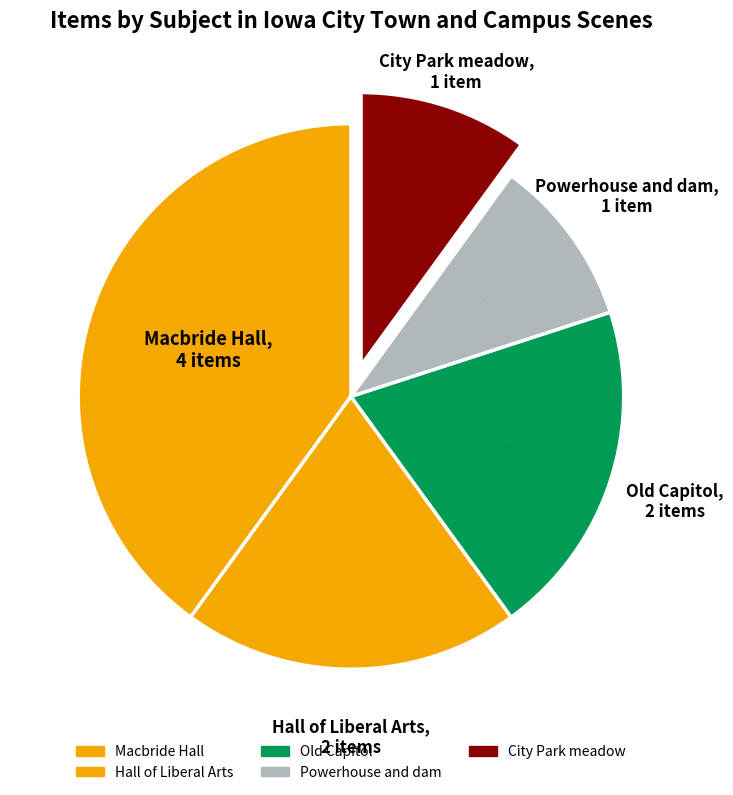

What is the ratio of the value at Powerhouse and dam to the value at City Park meadow?

1.0